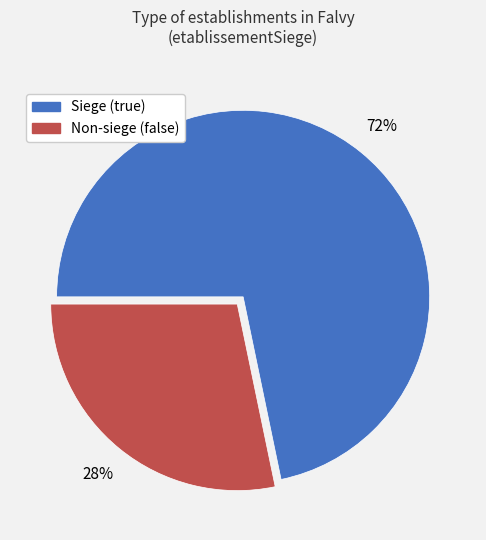

What percentage is the Siege (true) slice, to the nearest percent?

72%